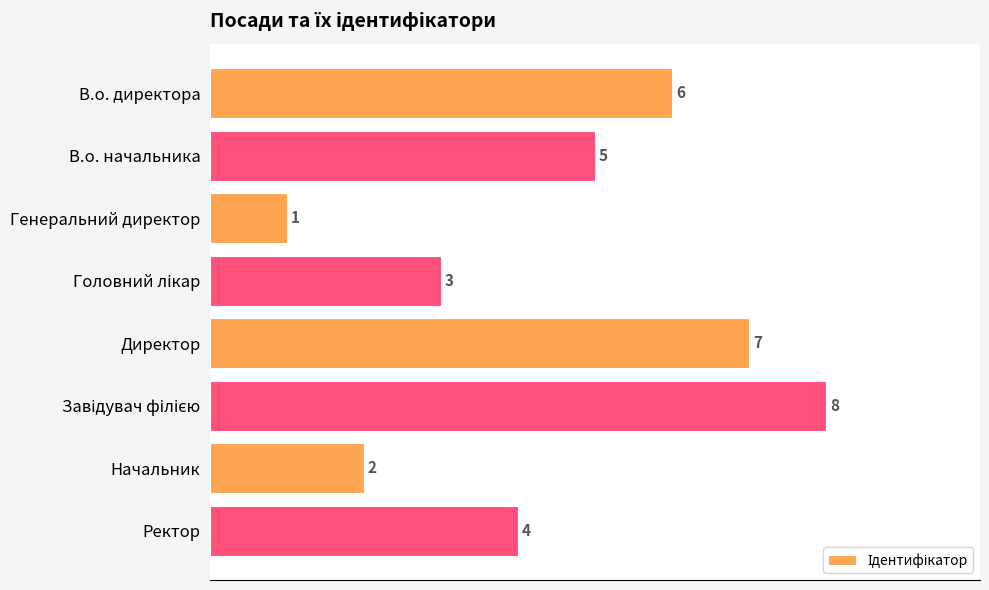

What is the difference between the maximum and minimum values?

7